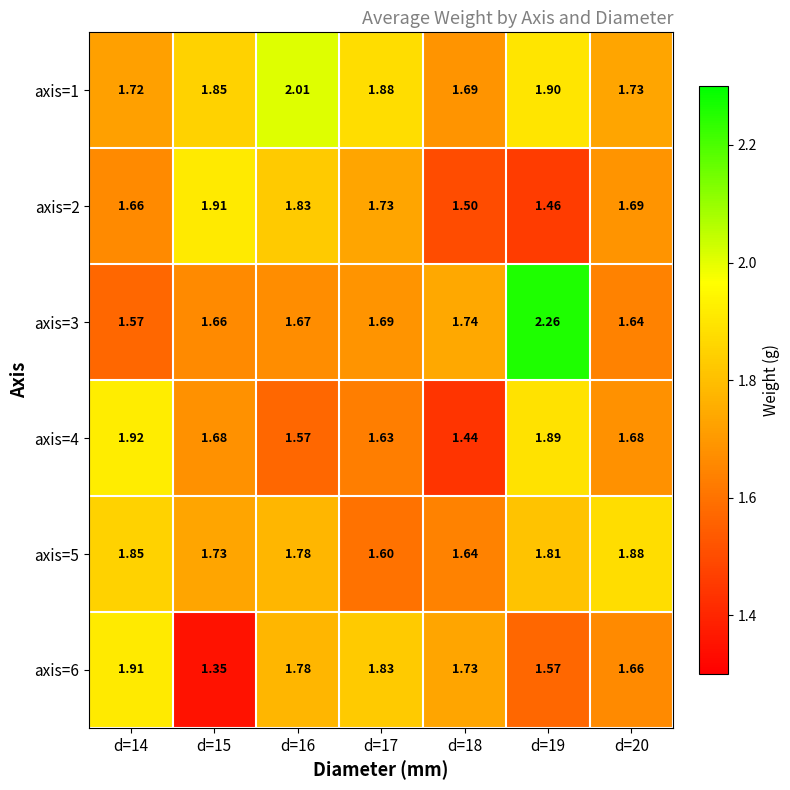

Which series has the largest range (max minus min)?

axis=3